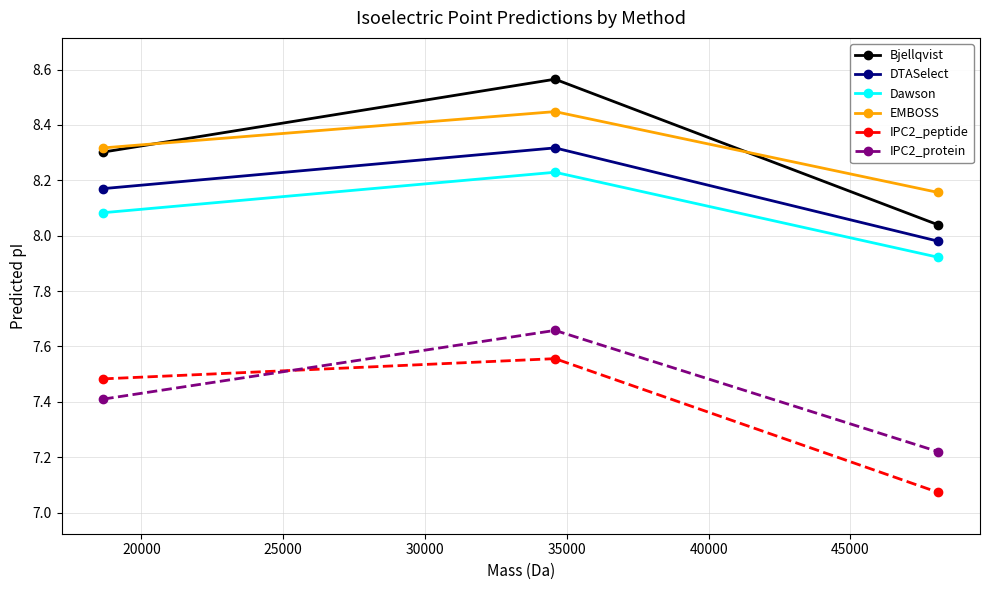

Which series has the largest range (max minus min)?

Bjellqvist